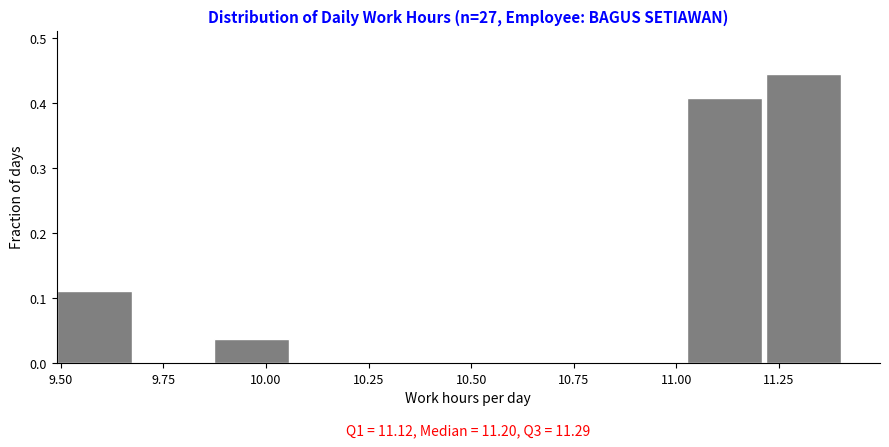

Read against the x-axis, roughly where is the centre of the tallest bar?

11.30